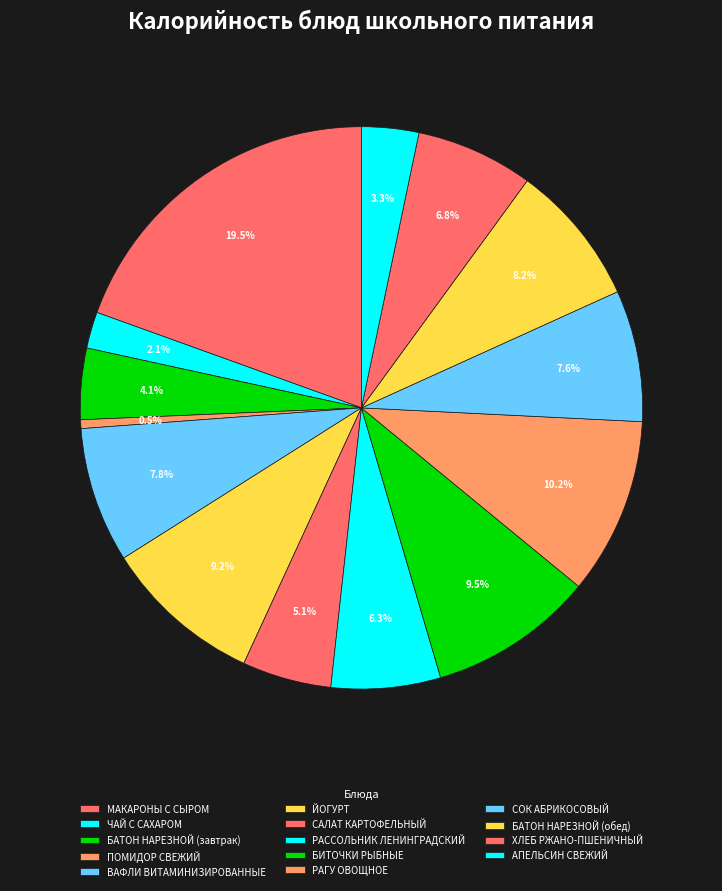

To the nearest percent, what percentage of the pie is СОК АБРИКОСОВЫЙ?

8%